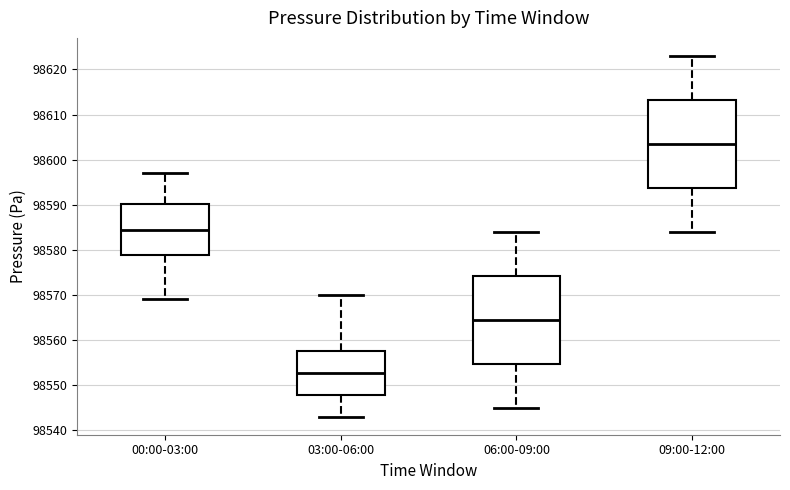

Where does the median line of the box for 06:00-09:00 sit on the y-axis? The values are not printed on the chart, so give them approximately, as read against the axis.

98565